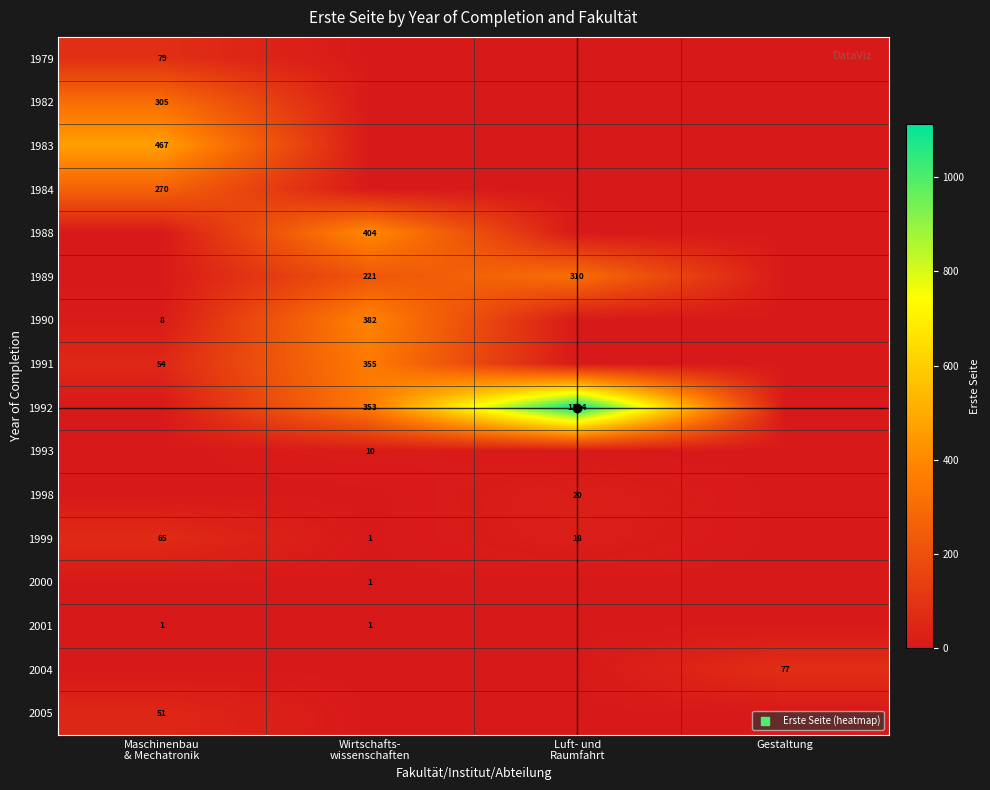

What is the sum of all 1989 values?

531